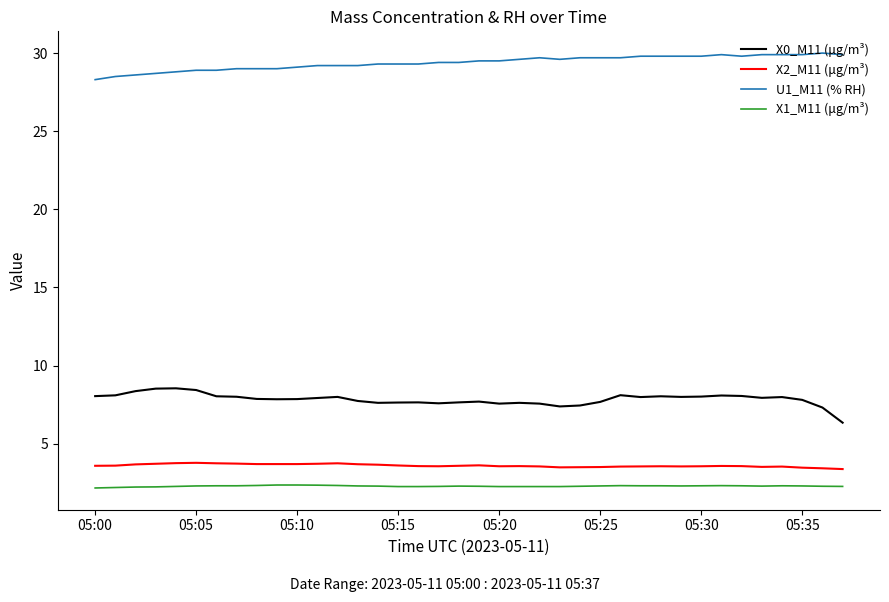

Which series has the largest total across all categories?

U1_M11 (% RH)